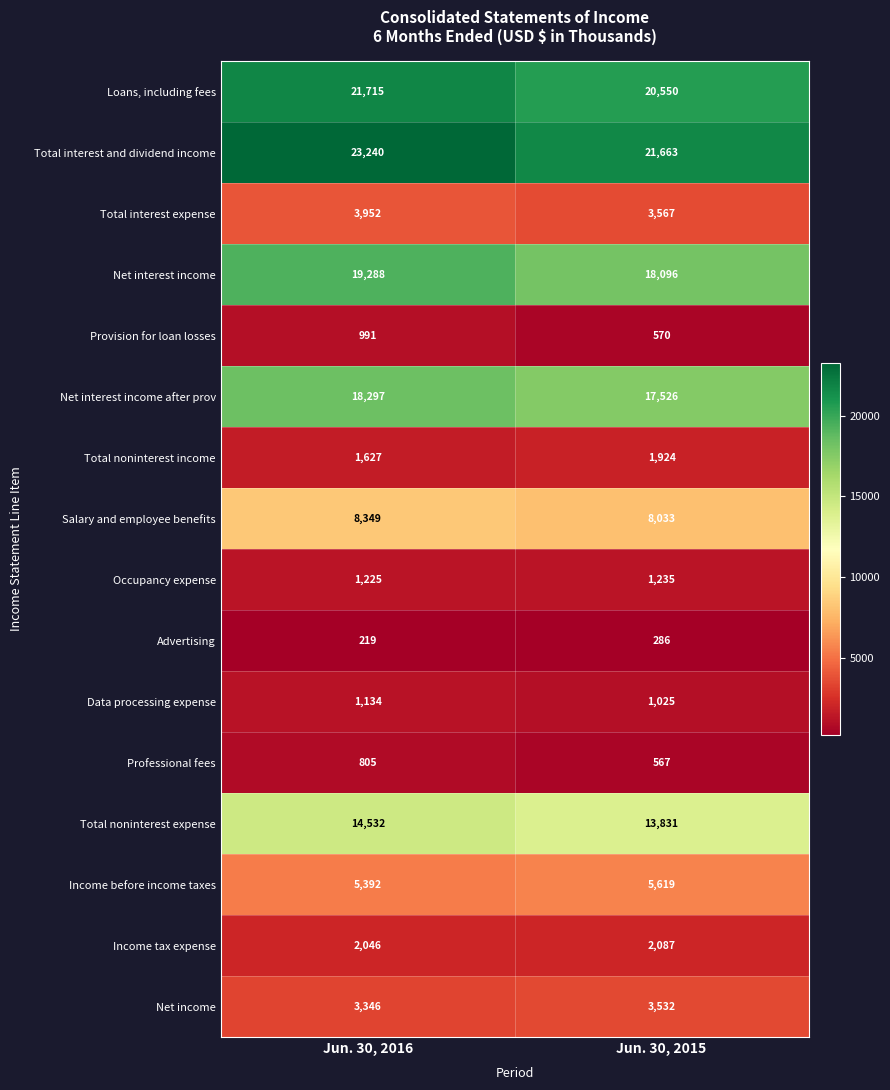

Where is Loans, including fees nearest to the value 21132?

Jun. 30, 2015